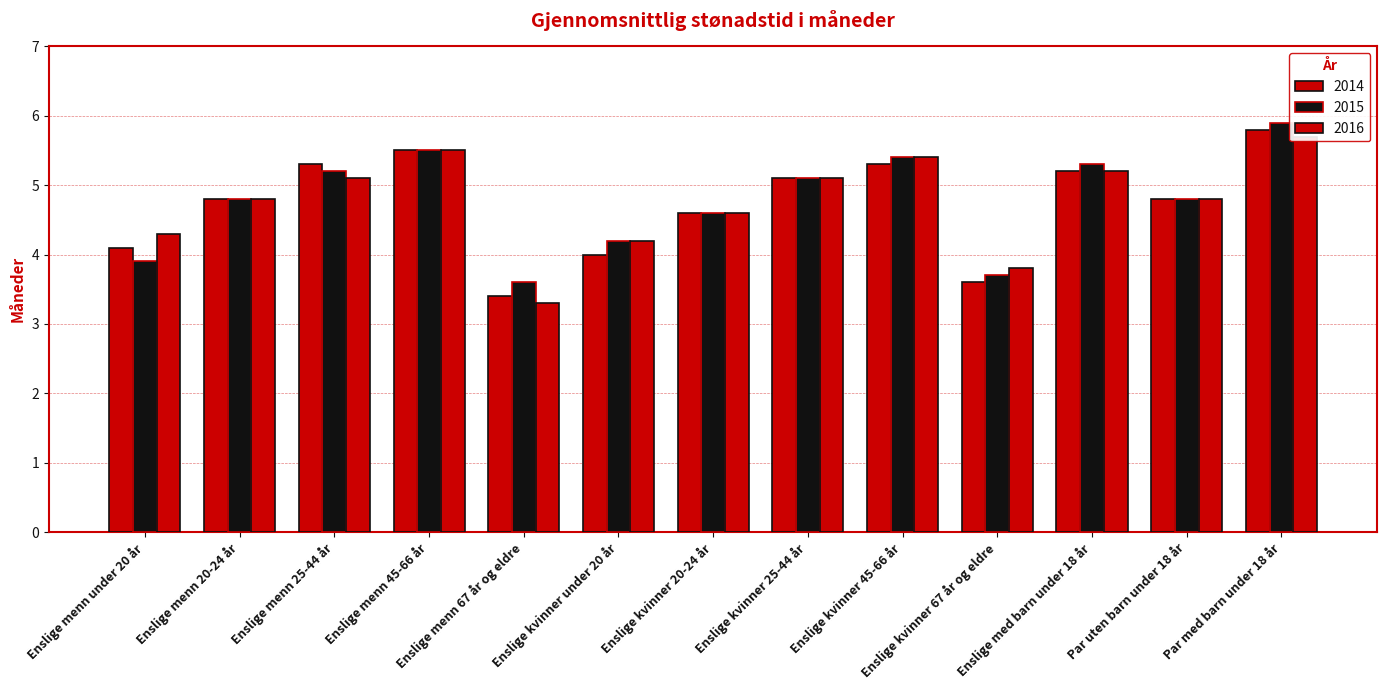

Reading left to right, extract all data points from this chart.

2014: 4.1	4.8	5.3	5.5	3.4	4.0	4.6	5.1	5.3	3.6	5.2	4.8	5.8
2015: 3.9	4.8	5.2	5.5	3.6	4.2	4.6	5.1	5.4	3.7	5.3	4.8	5.9
2016: 4.3	4.8	5.1	5.5	3.3	4.2	4.6	5.1	5.4	3.8	5.2	4.8	5.7